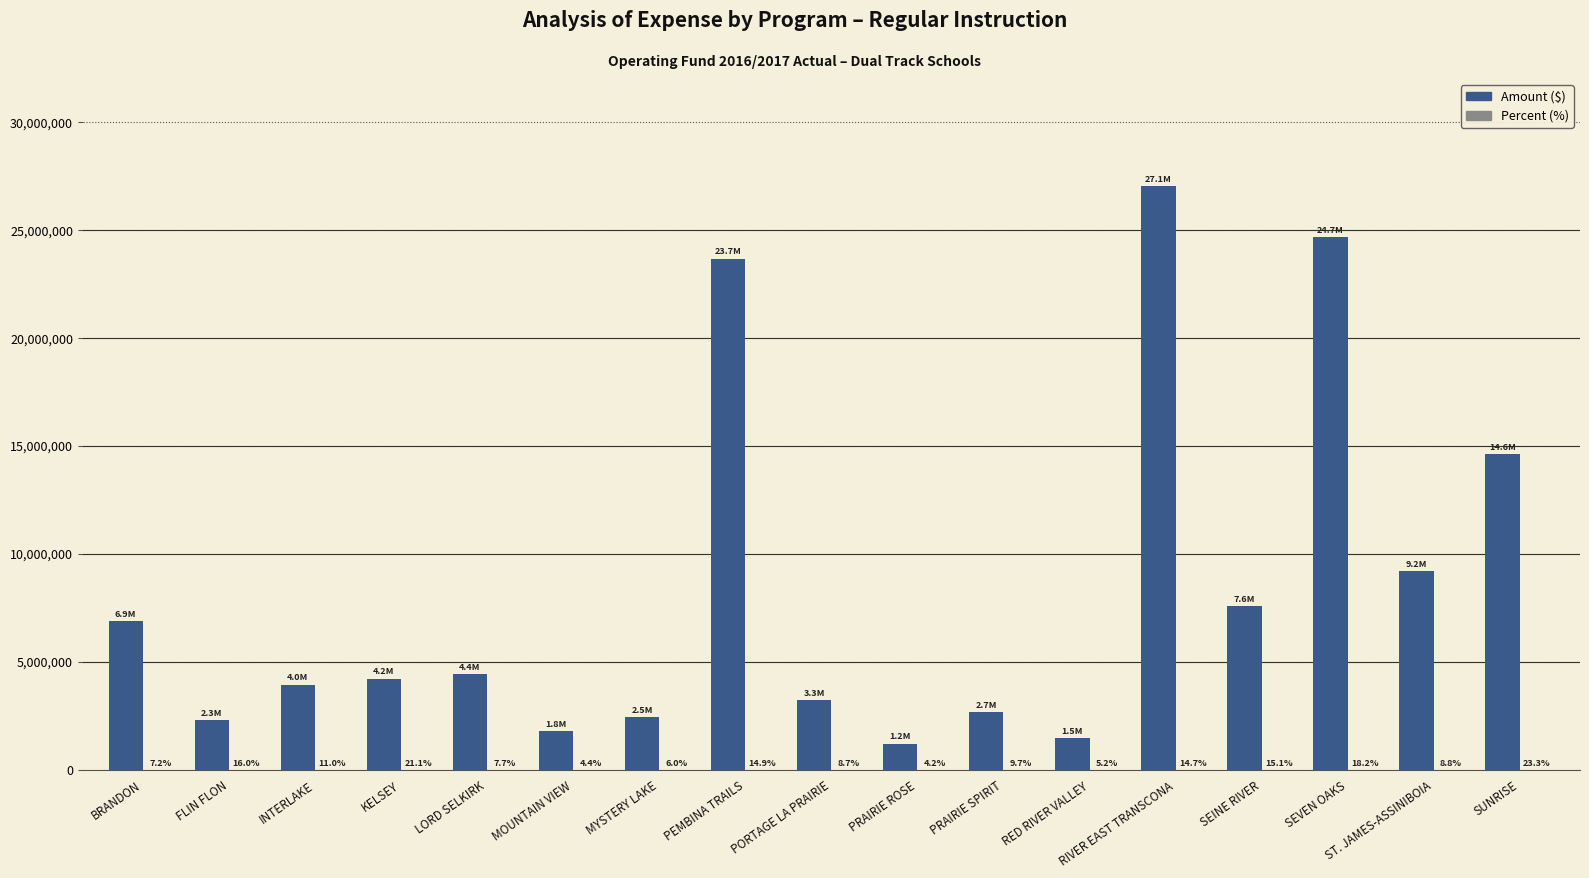

What is the greatest value displayed?

27050993.0